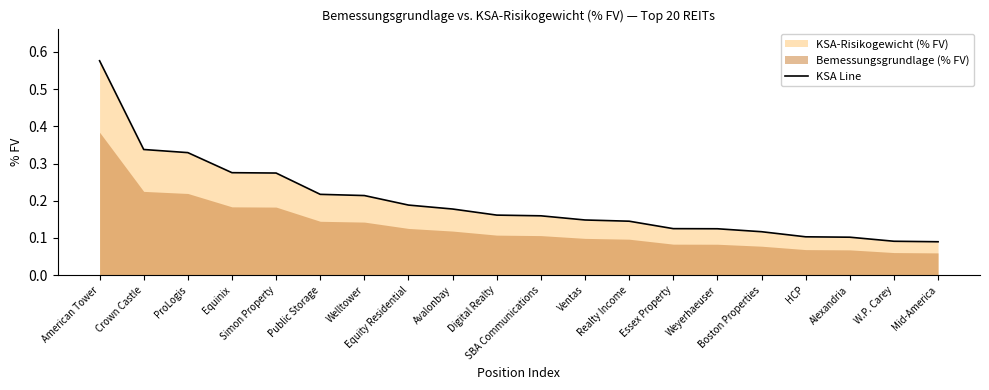

What is the maximum value shown in the chart?

0.6